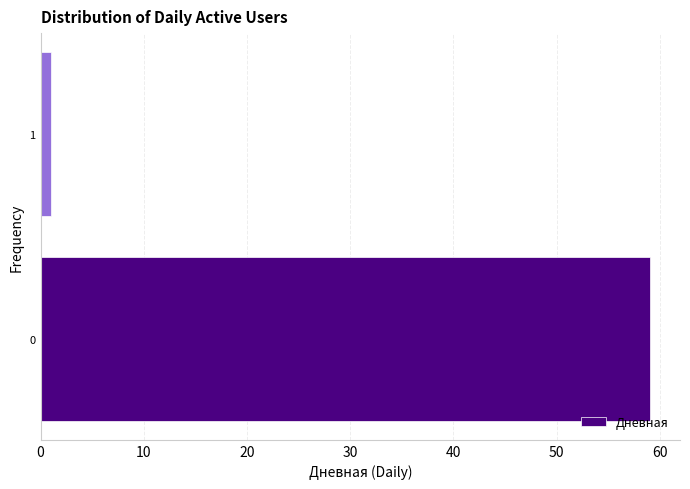

Reading bottom to top, extract all data points from this chart.

59	1